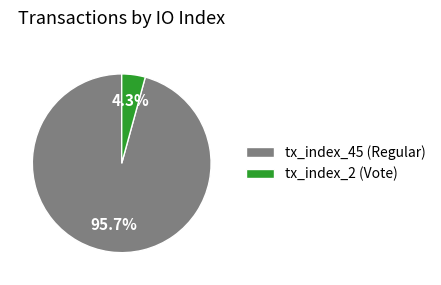

Which has a higher value, tx_index_45 (Regular) or tx_index_2 (Vote)?

tx_index_45 (Regular)